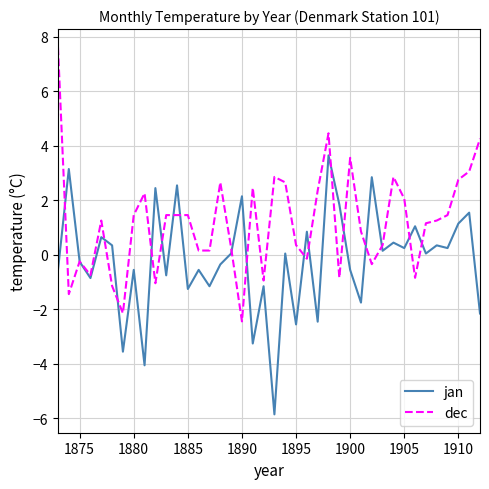

How many lines are shown in the chart?

2